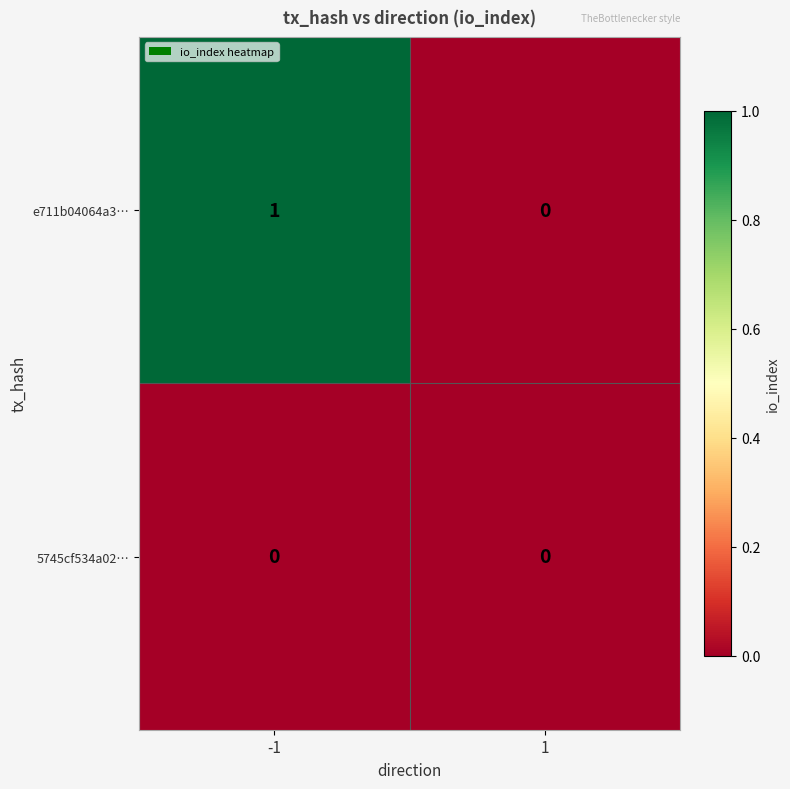

True or false: 5745cf534a02… has a value of 0 at 1.

True